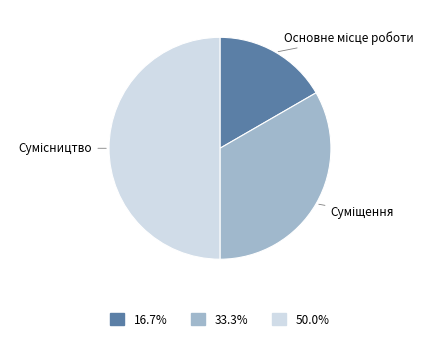

How many segments does this pie chart have?

3